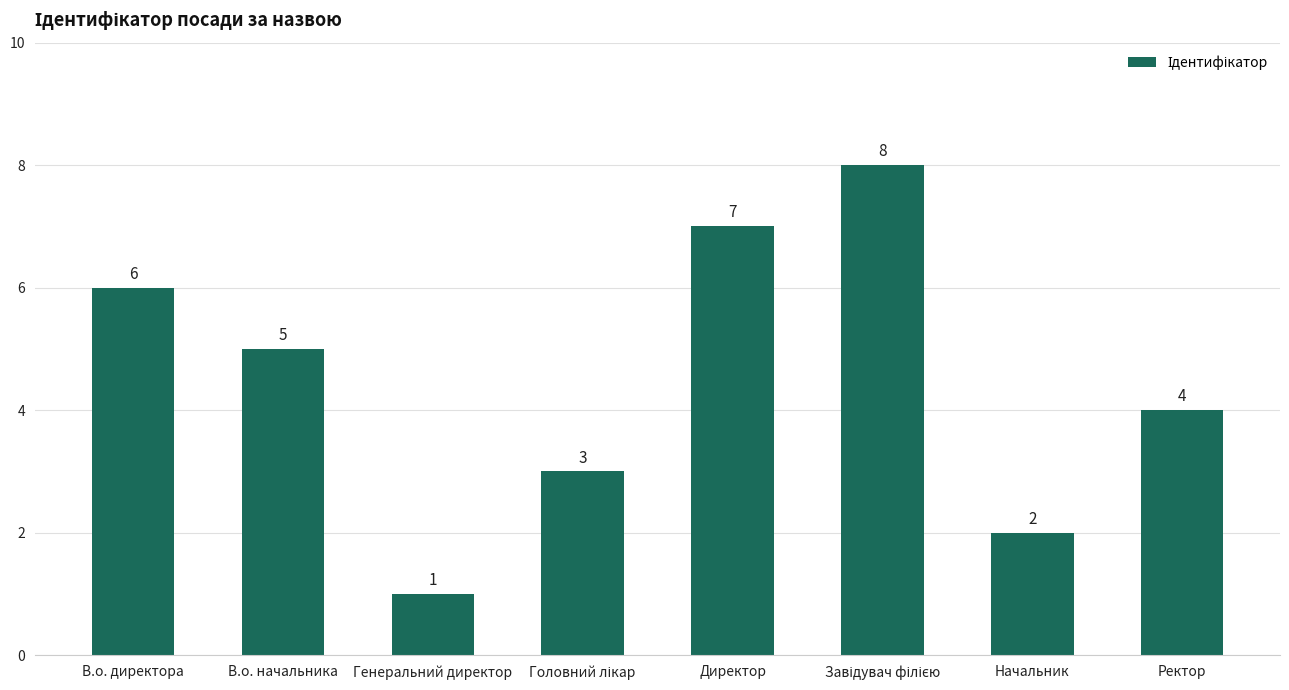

What is the maximum value shown in the chart?

8